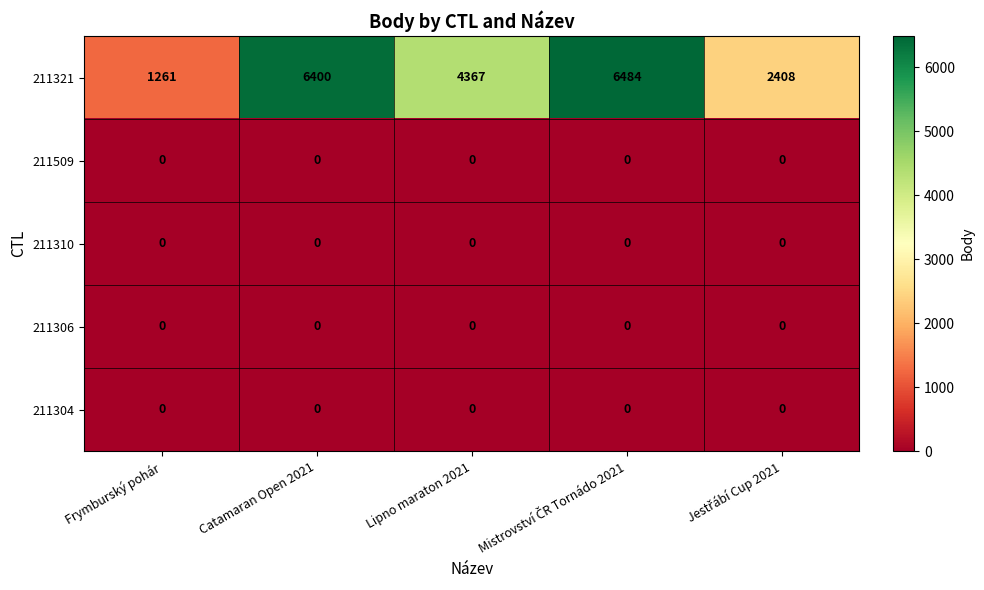

What is the spread (max minus min) of values at Frymburský pohár?

1261